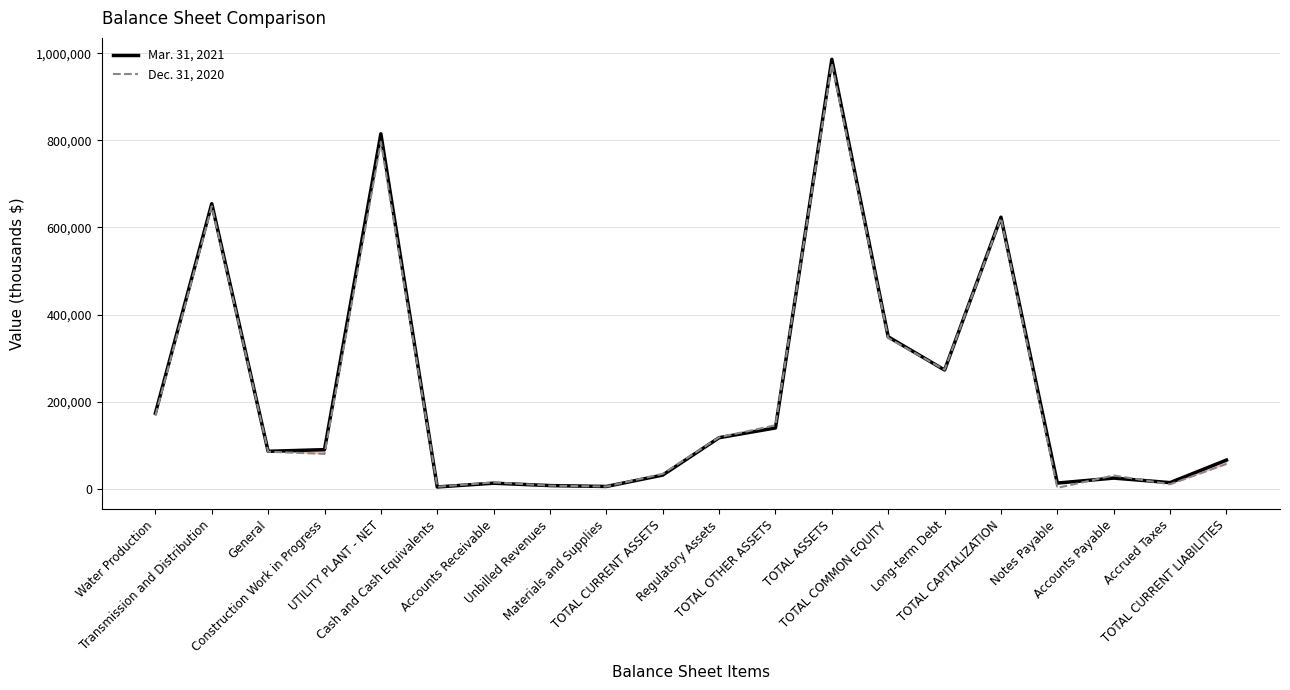

Which series has the largest total across all categories?

Mar. 31, 2021